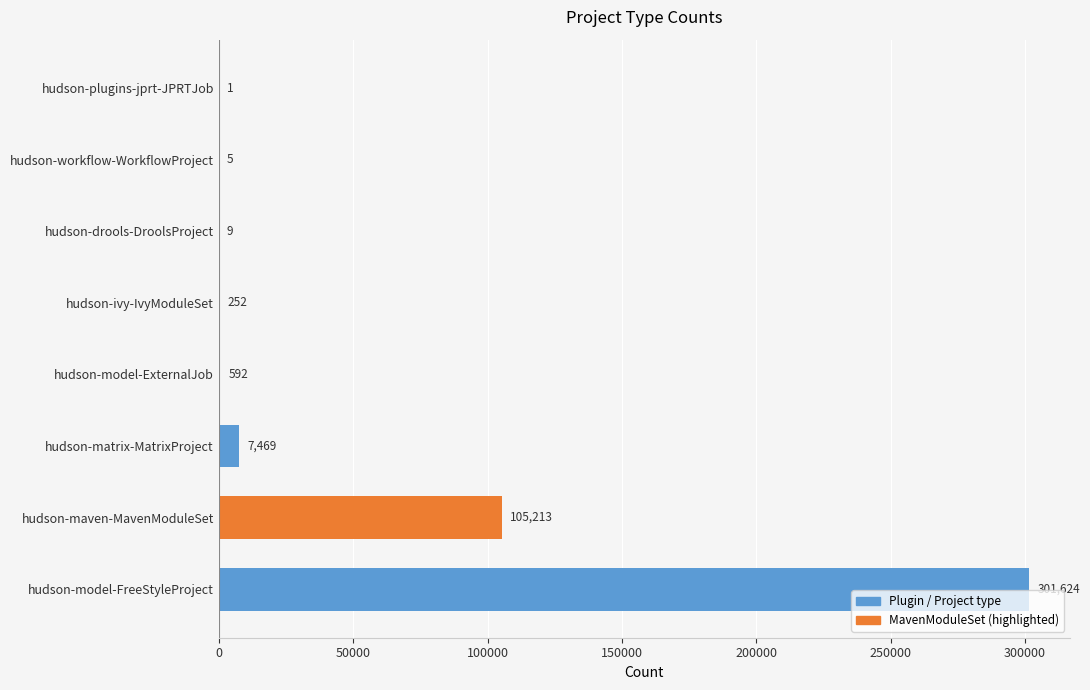

Reading bottom to top, transcribe all the data shown in this chart.

hudson-model-FreeStyleProject=301624	hudson-maven-MavenModuleSet=105213	hudson-matrix-MatrixProject=7469	hudson-model-ExternalJob=592	hudson-ivy-IvyModuleSet=252	hudson-drools-DroolsProject=9	hudson-workflow-WorkflowProject=5	hudson-plugins-jprt-JPRTJob=1